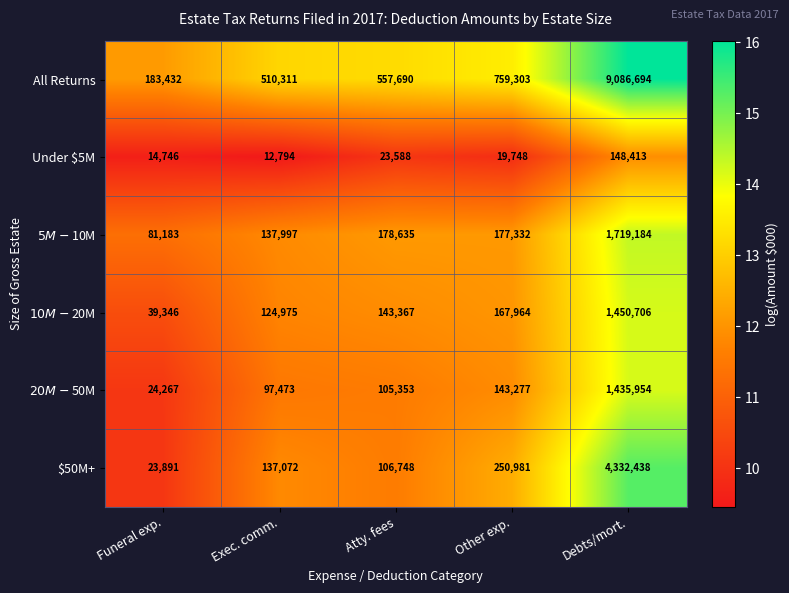

How many data points does each series have?

5